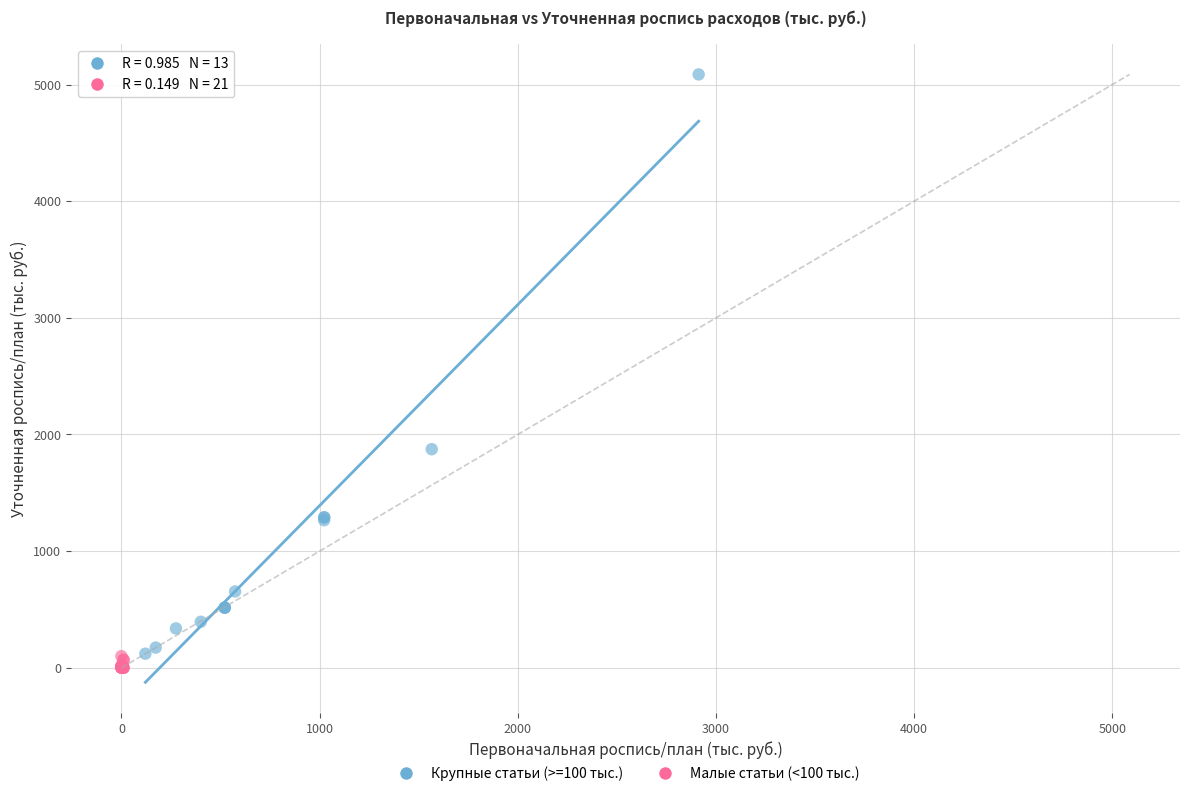

Which series reaches the maximum Y coordinate?

Крупные статьи (>=100 тыс.)